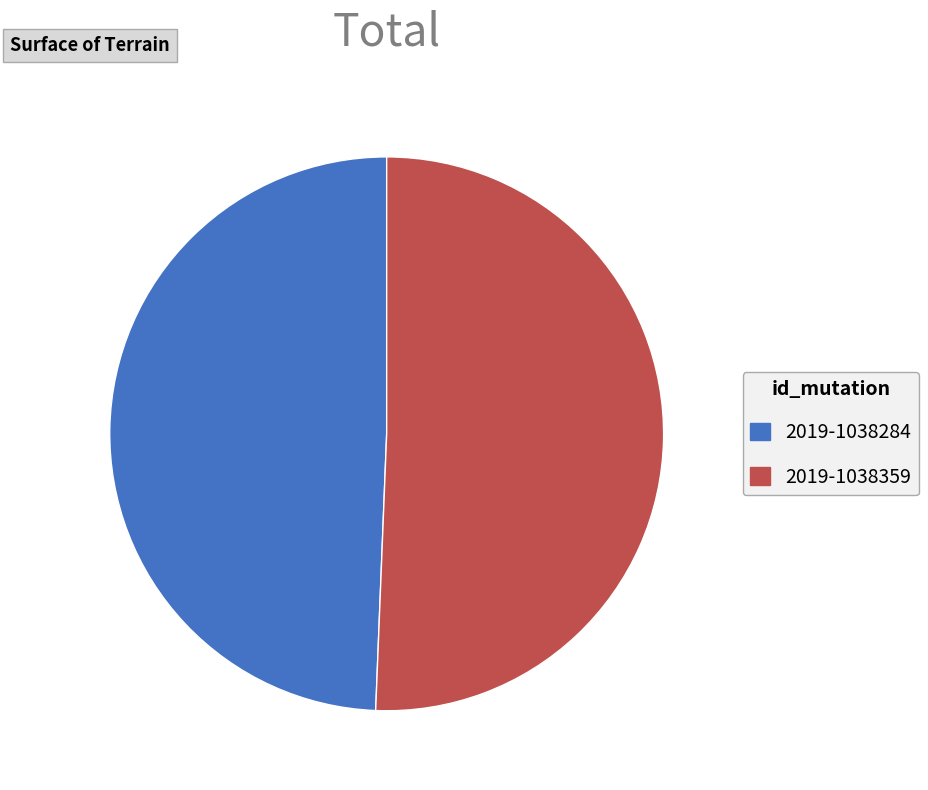

Does any single category account for the majority?

Yes